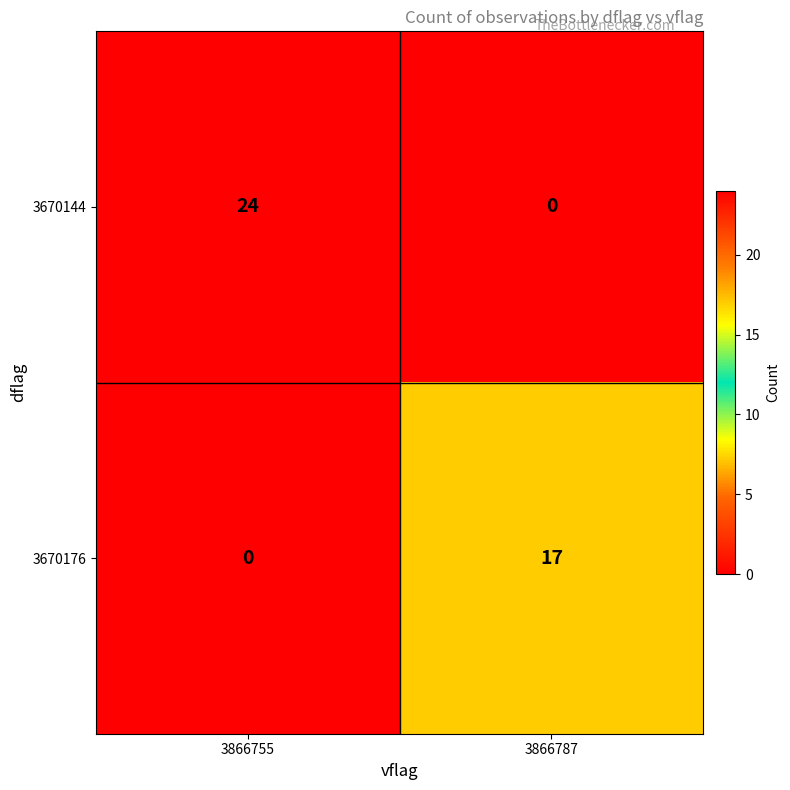

At which label is 3670176 closest to 8?

3866755